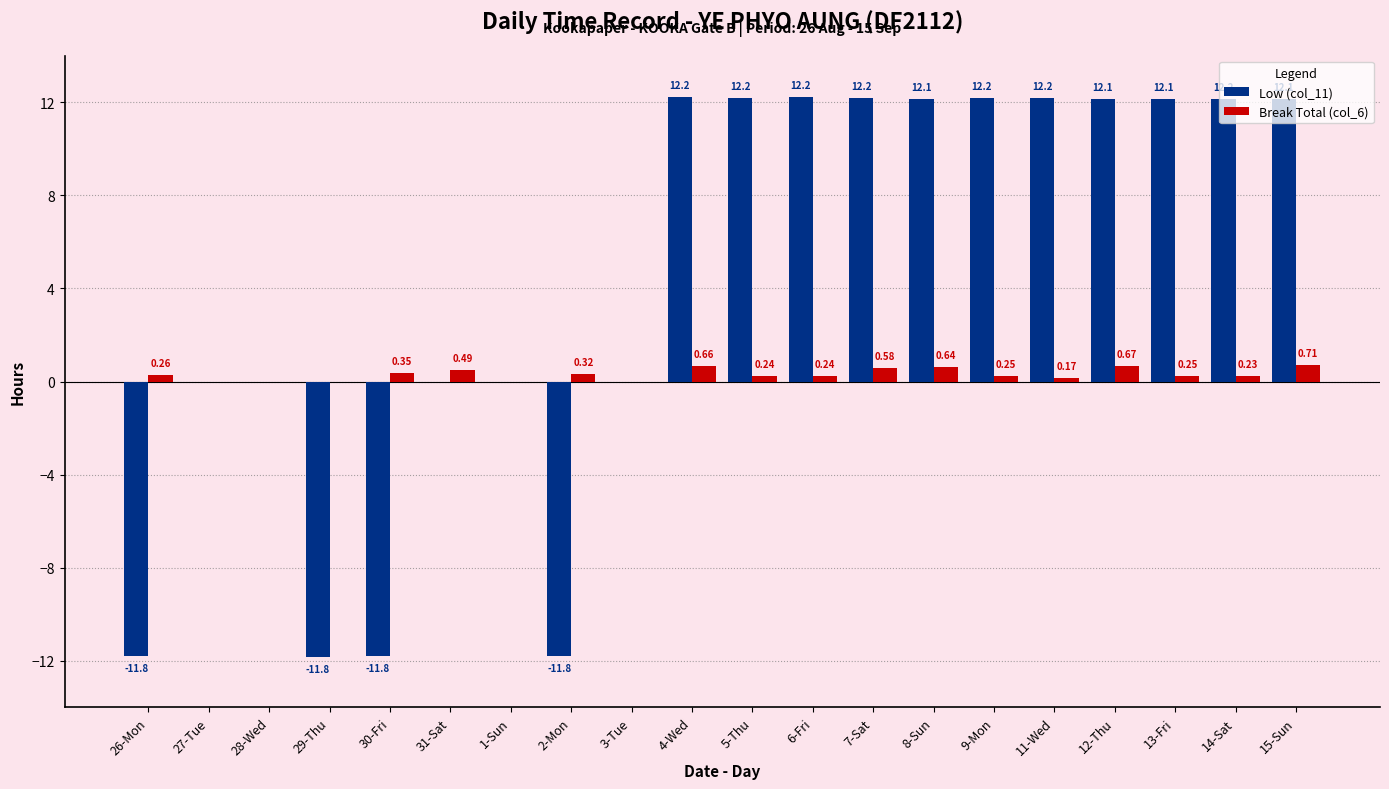

How many data points in Break Total (col_6) are above 0?

15